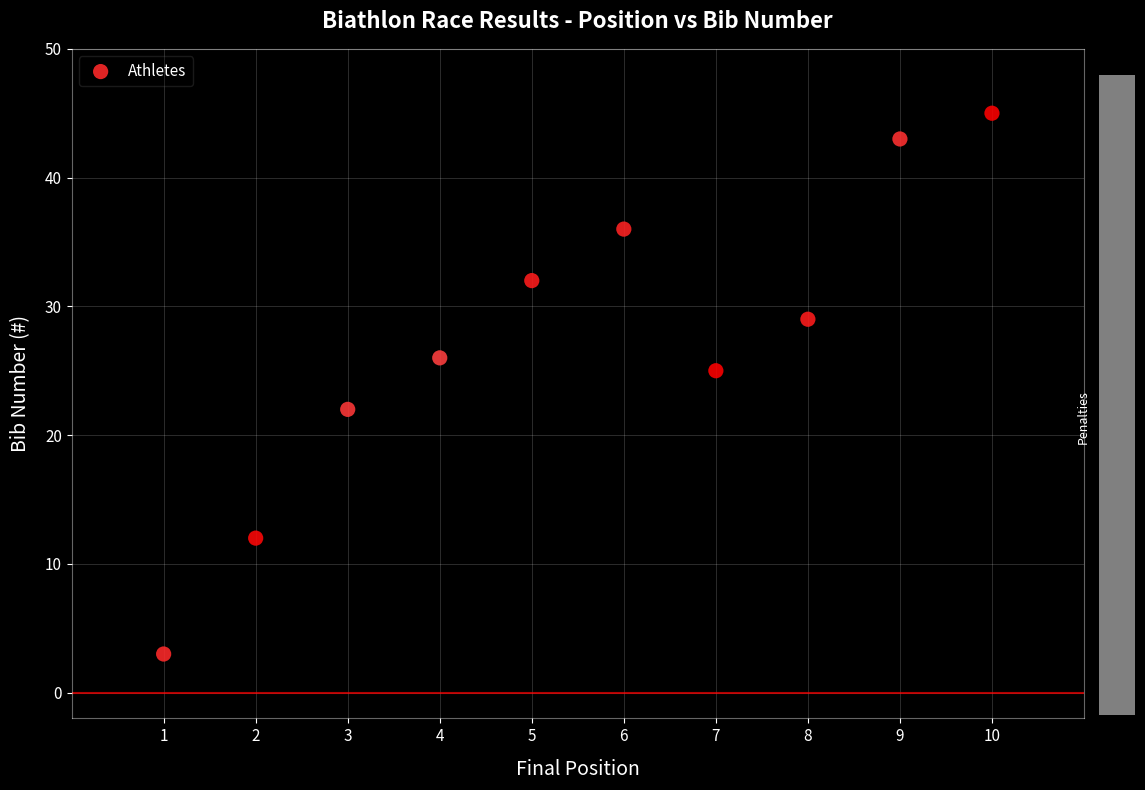

What is the average X value?

6